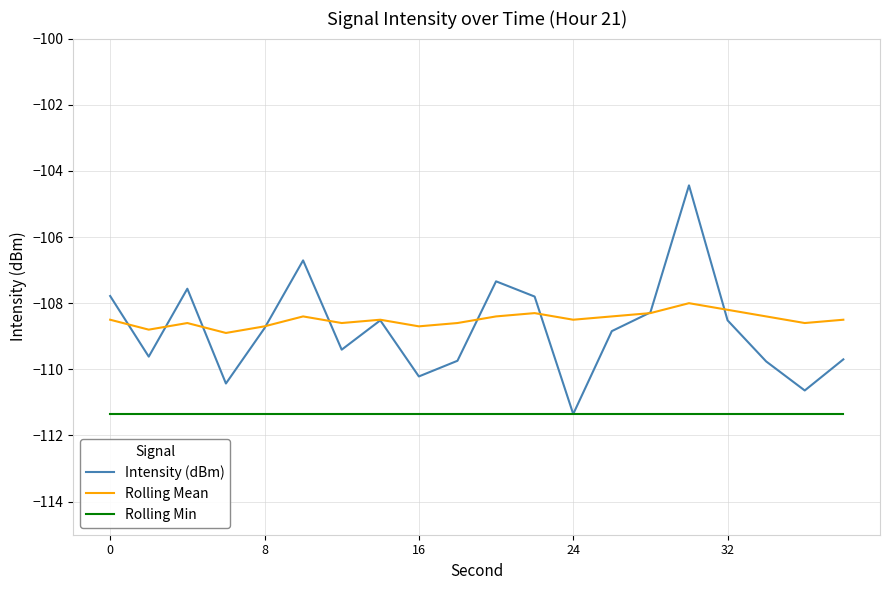

What is the minimum value shown in the chart?

-111.4